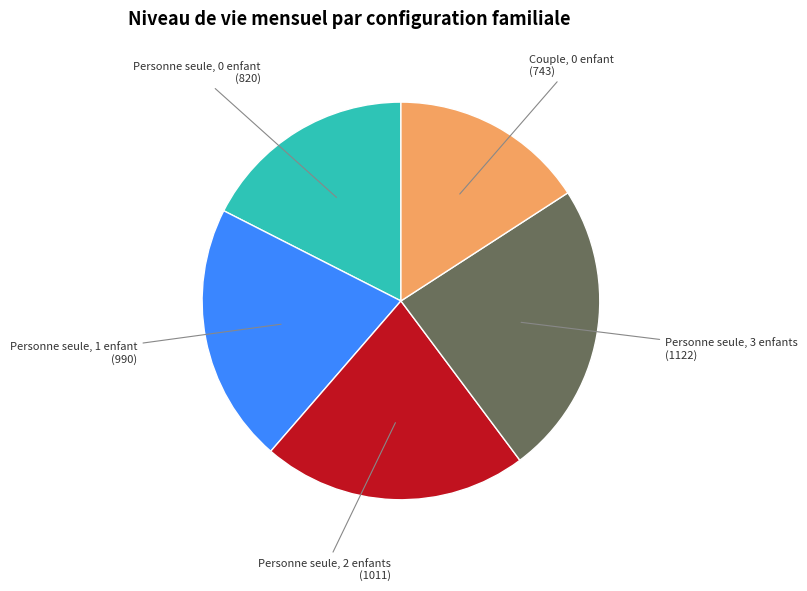

What is the largest slice in the pie chart?

Personne seule, 3 enfants